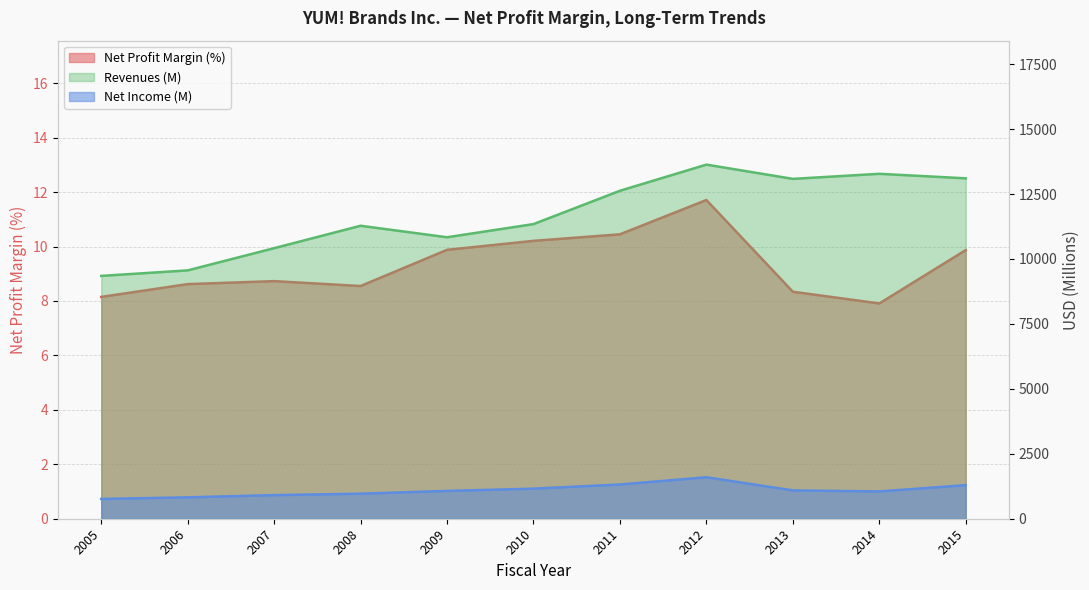

The Net Income (M) series shows 1158.0 at 2010. True or false?

True